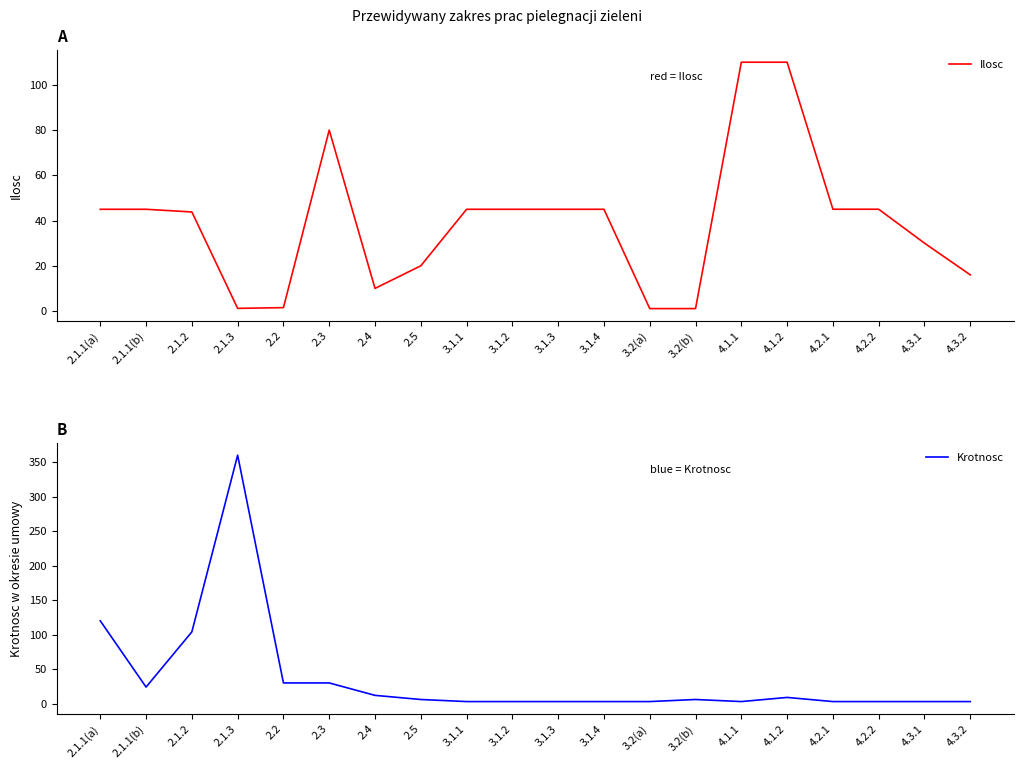

What is the label of the 20th point from the right?

2.1.1(a)